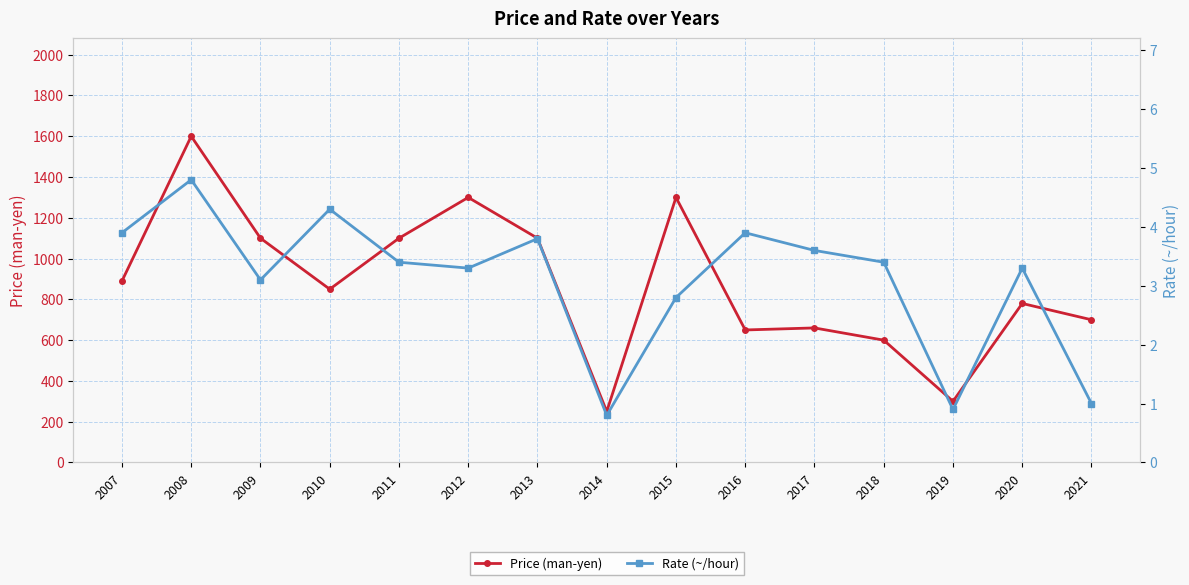

The value of Price (man-yen) at 2013 is 1100.0. True or false?

True